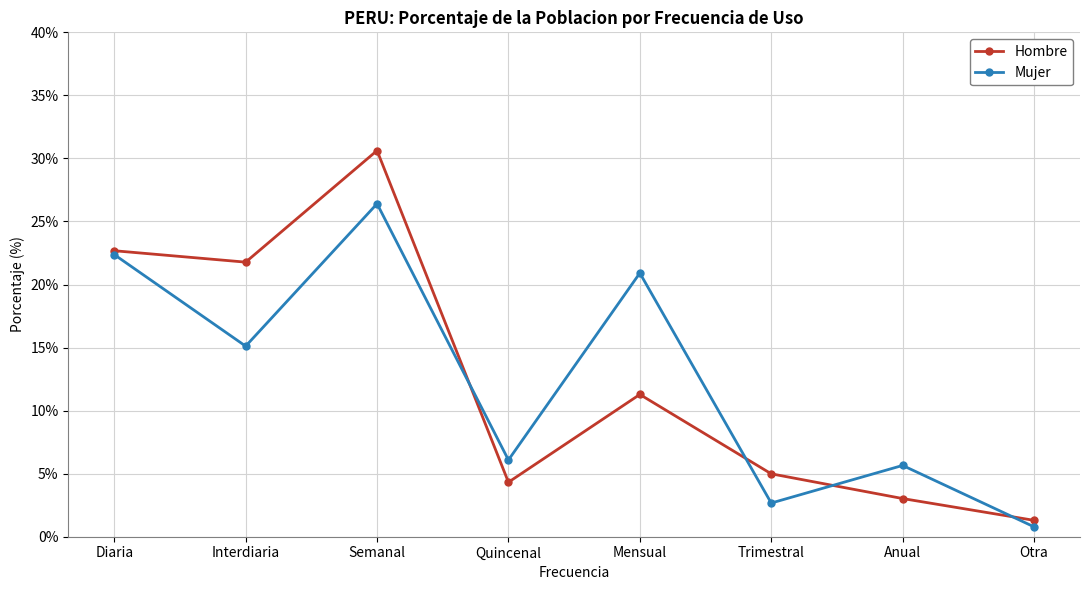

What is the minimum value shown in the chart?

0.8